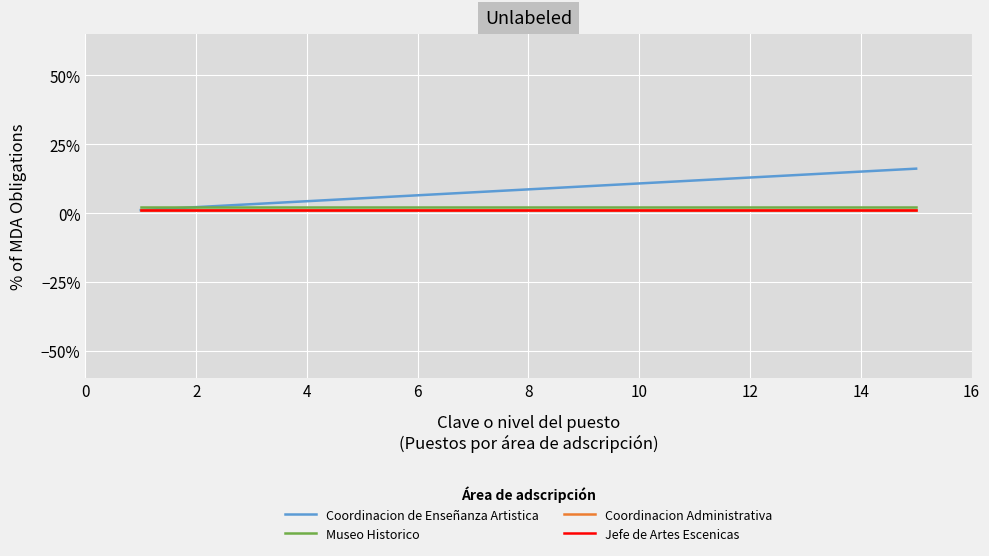

What is the difference between the maximum and minimum values in the Coordinacion de Enseñanza Artistica series?

15.1